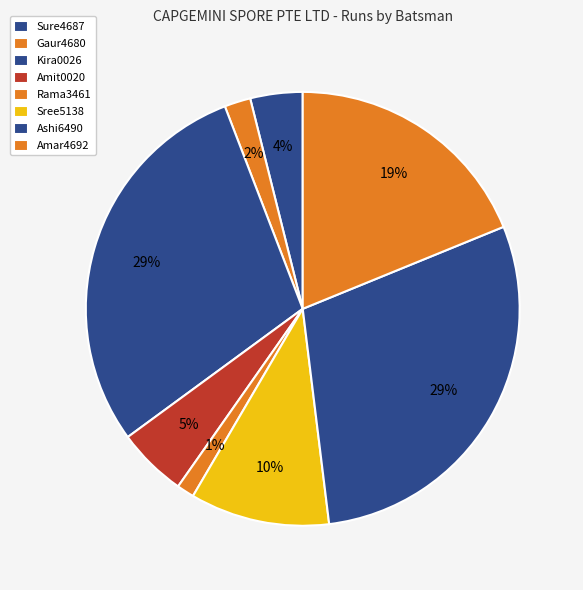

How many segments does this pie chart have?

8